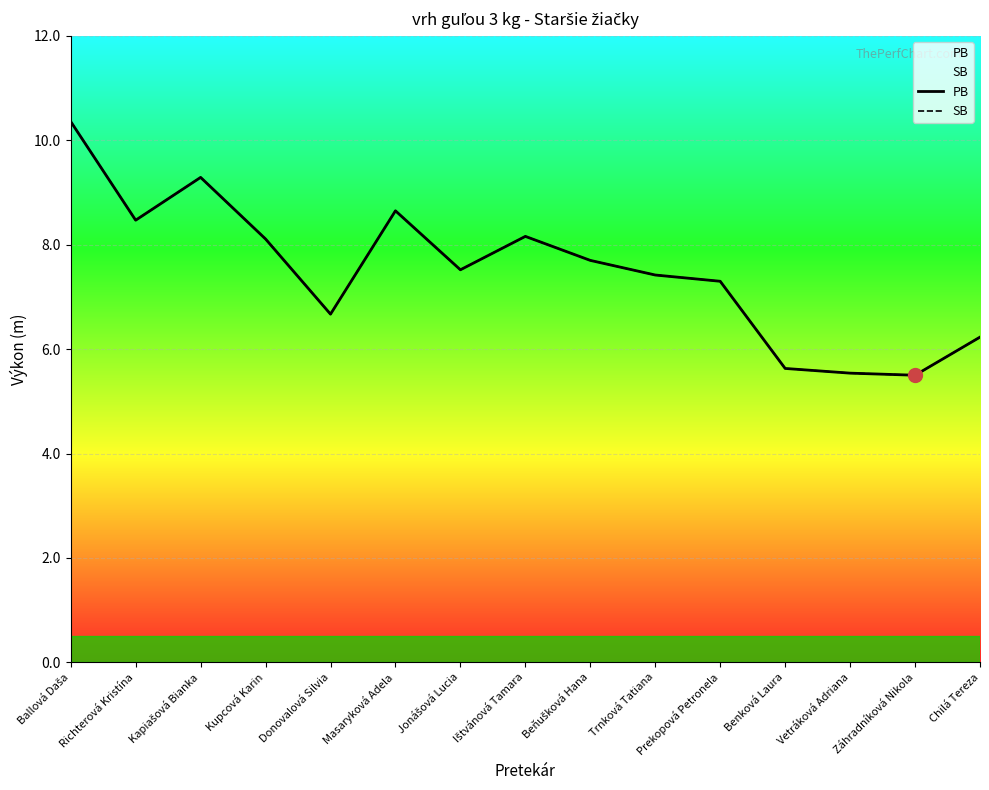

What is the highest value of the PB series?

10.4